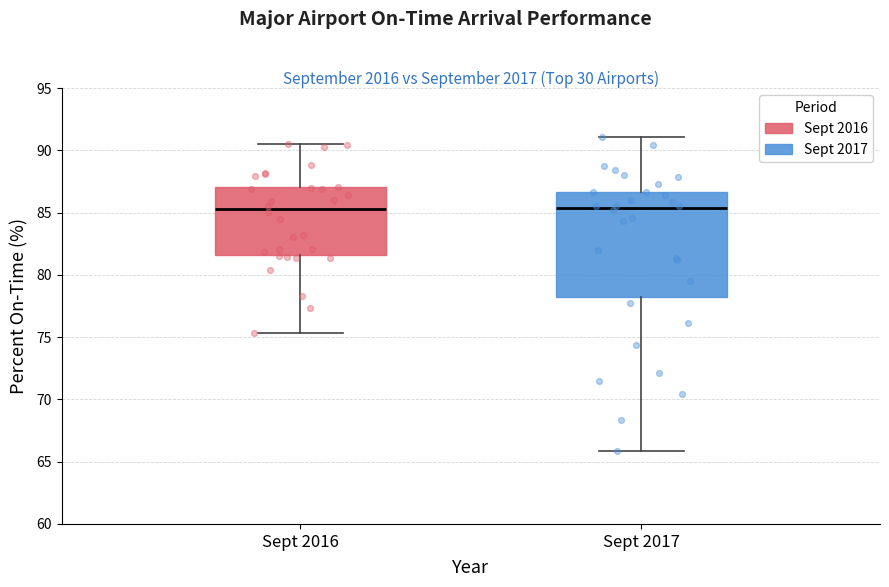

Comparing the boxes themselves (not the whiskers), which one is the tallest?

Sept 2017